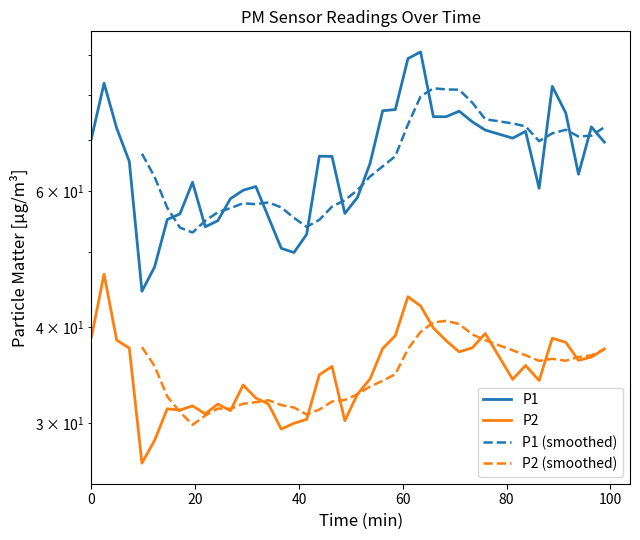

How many values in the P2 series are below 35?

20